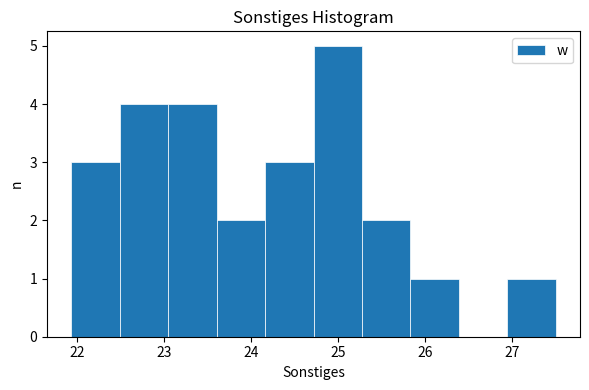

How tall is the bar that spans 25.3 to 25.8 on the x-axis? Neither the bar edges nor the heights are printed on the chart, so give them approximately, as read against the axes.

2